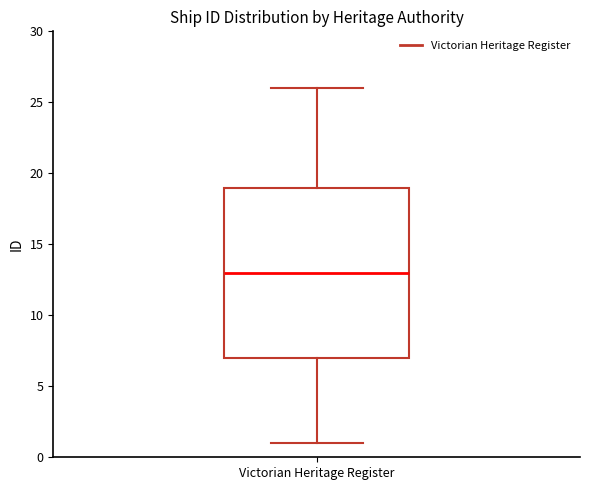

Where does the lower whisker of the box for Victorian Heritage Register end on the y-axis? The values are not printed on the chart, so give them approximately, as read against the axis.

1